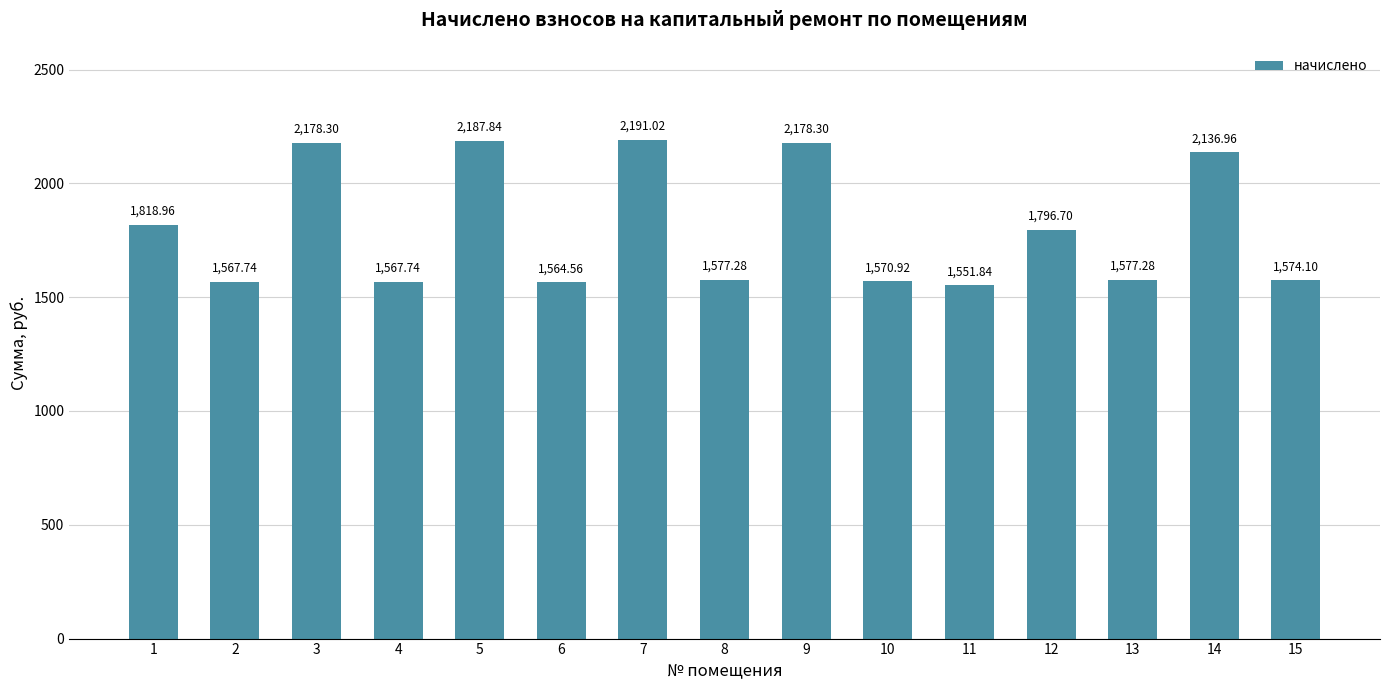

The value at 4 is 579.4. True or false?

False